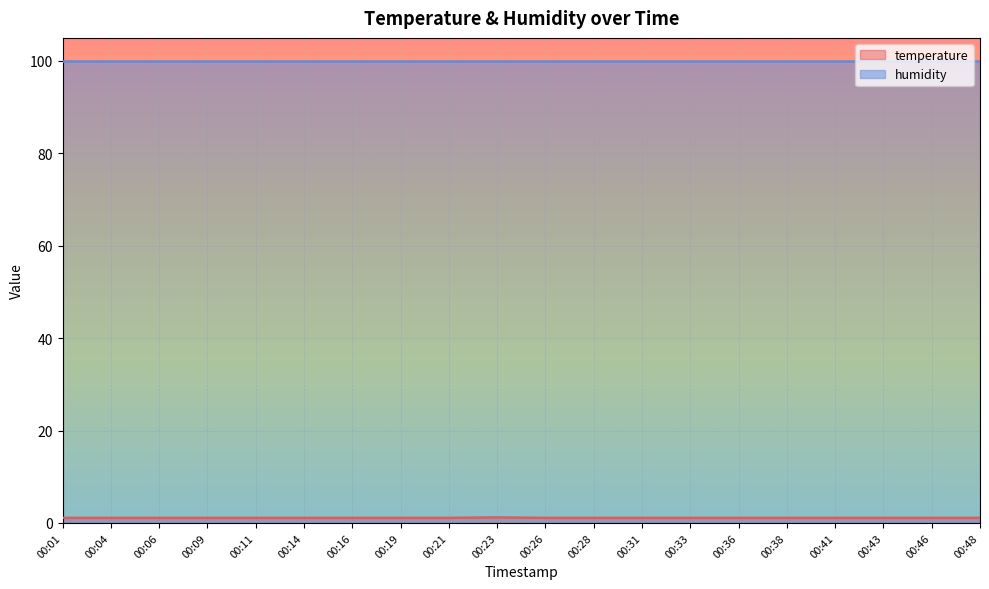

True or false: there are more than 2 points higher than both neighbors.

False